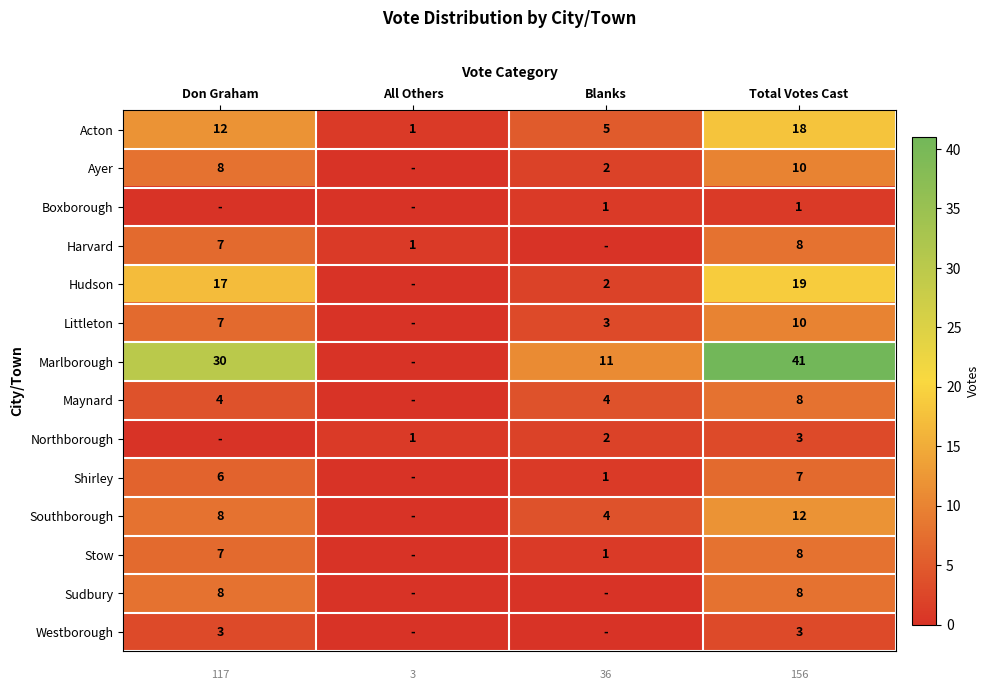

Which category has the lowest value in the Acton series?

All Others